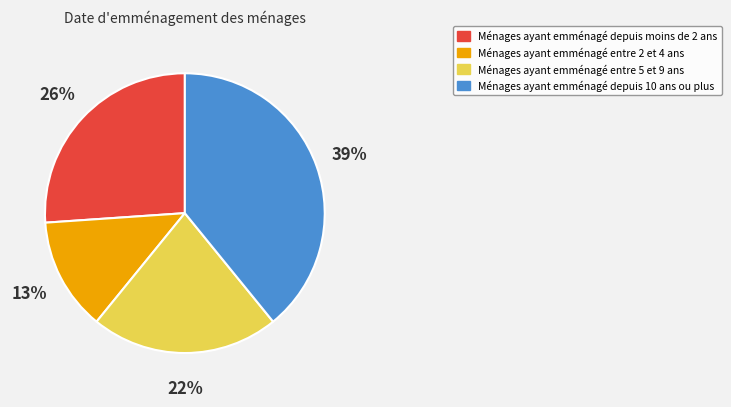

To the nearest percent, what is the average slice percentage?

25%